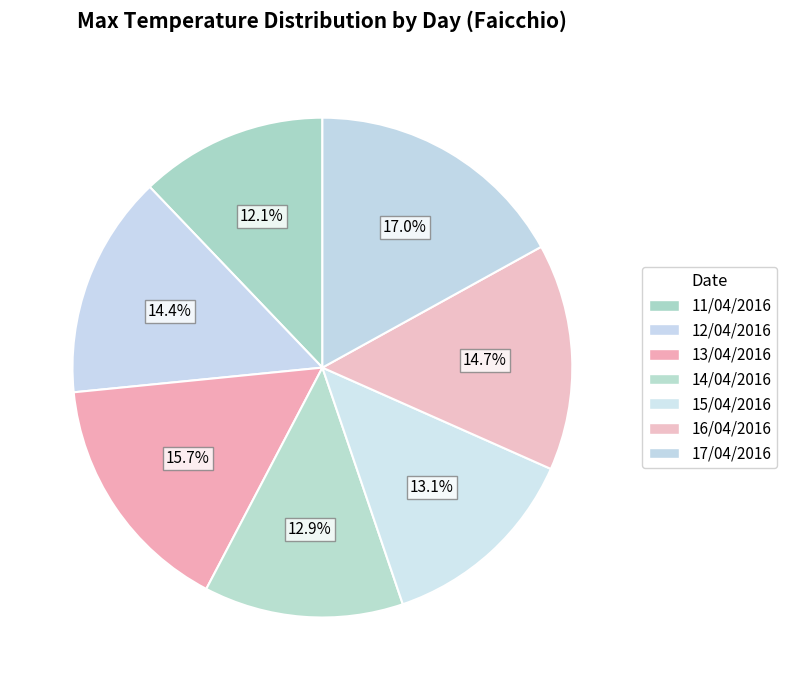

To the nearest percent, what is the difference between the largest and smallest slice percentages?

5%